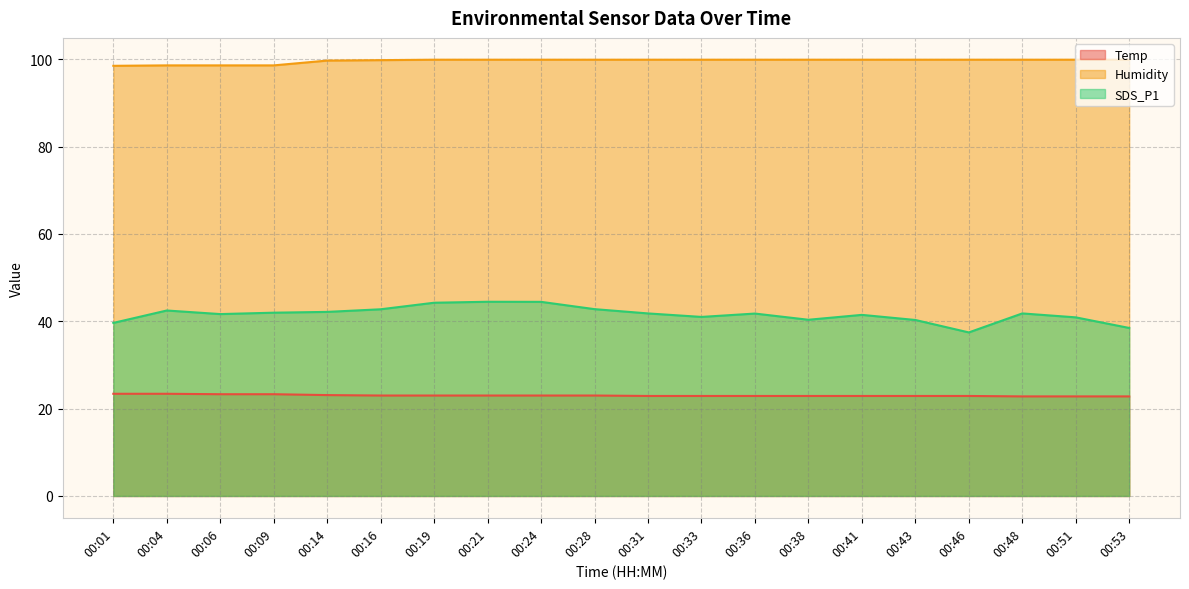

What is the value of the Humidity point at the 4th from the left?

98.6